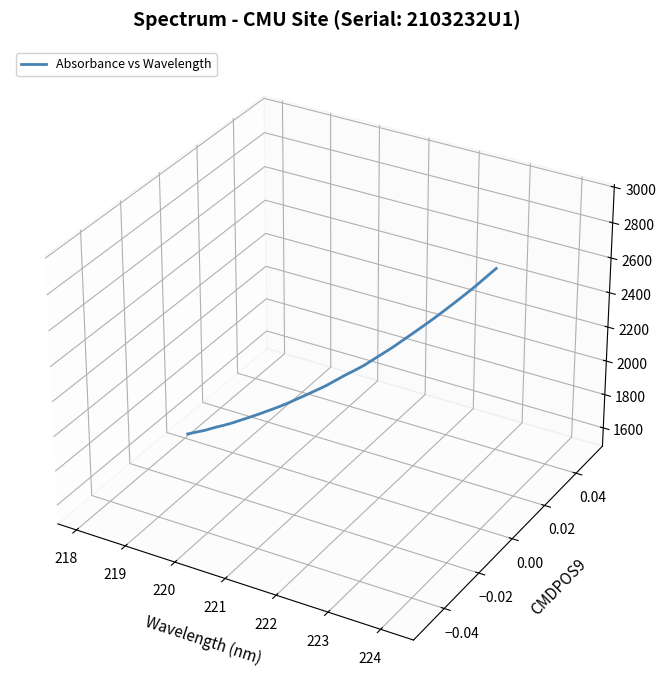

How many lines are shown in the chart?

1